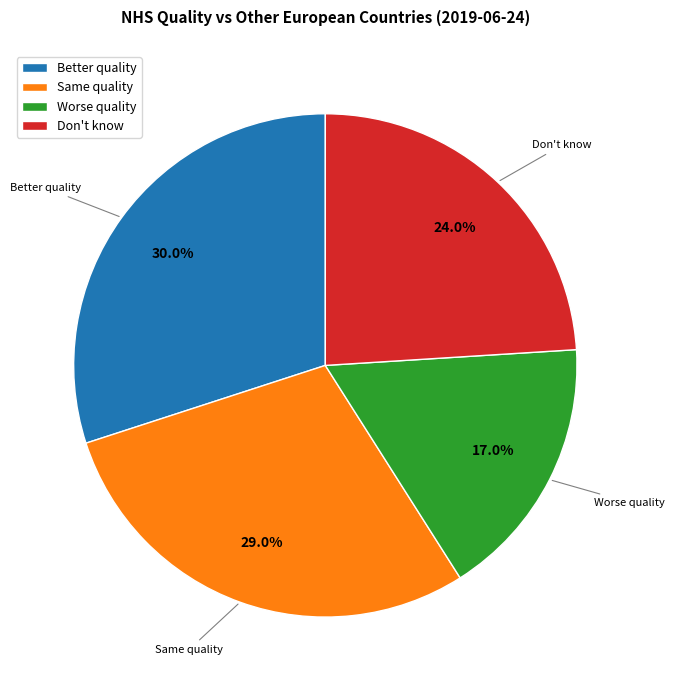

What portion of the pie excludes Better quality?

70.0%